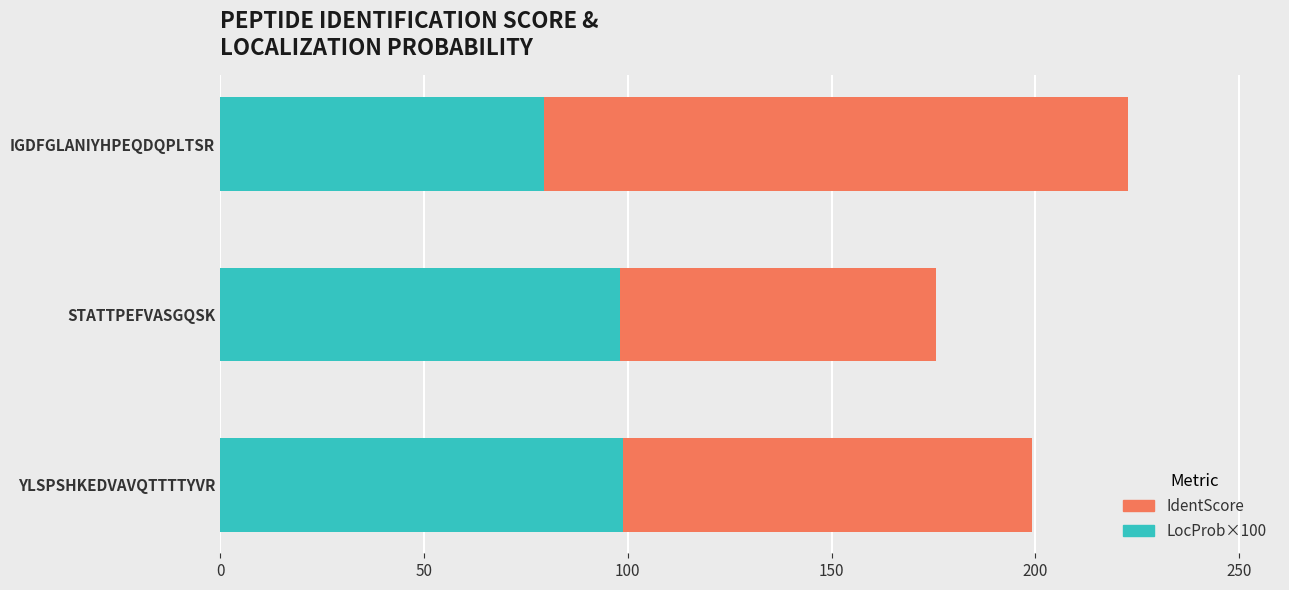

What is the total value across all series at IGDFGLANIYHPEQDQPLTSR?

222.6